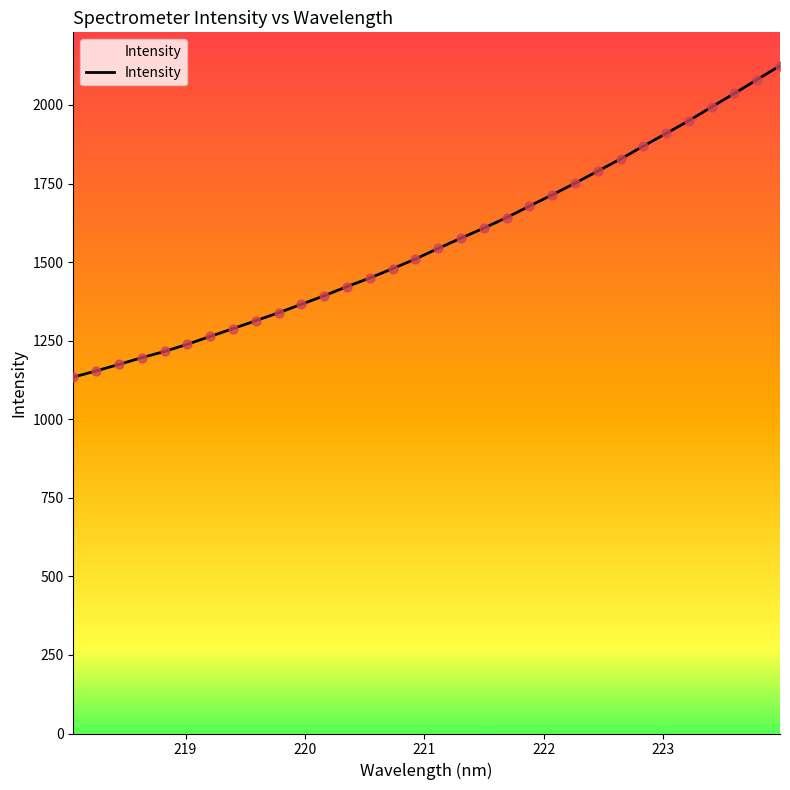

What is the smallest value displayed?

1134.2